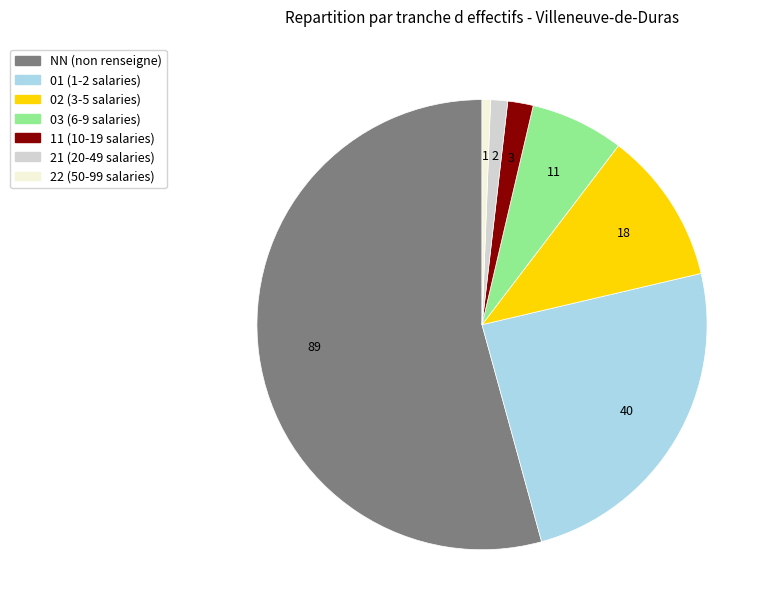

What is the smallest slice in the pie chart?

22